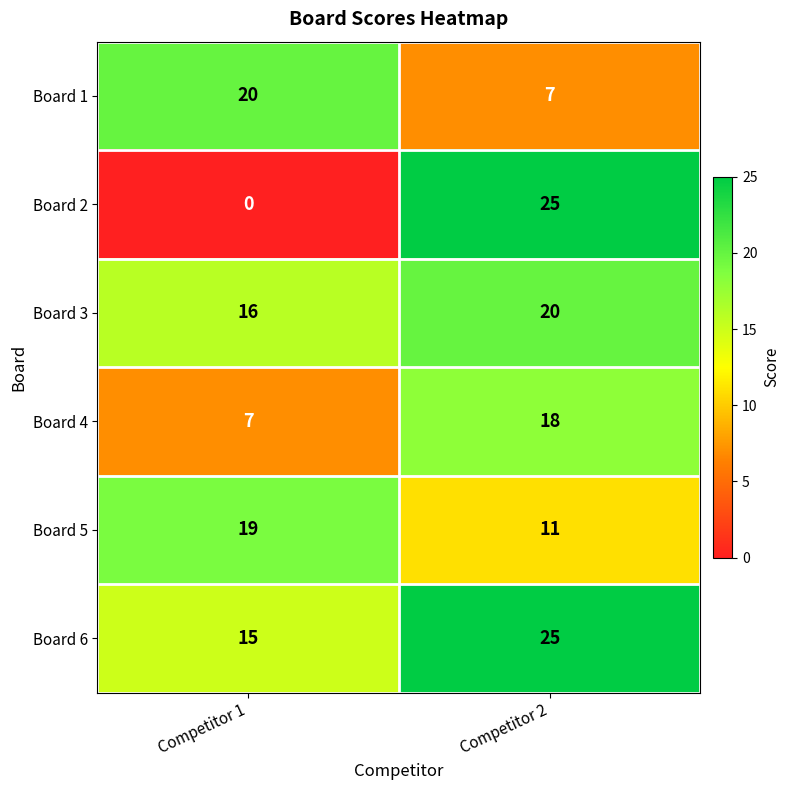

What is the spread (max minus min) of values at Competitor 1?

20